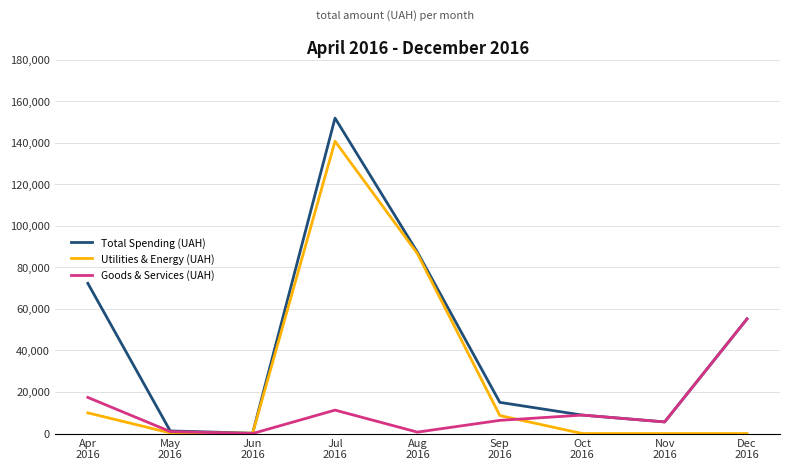

Which series has the largest range (max minus min)?

Total Spending (UAH)